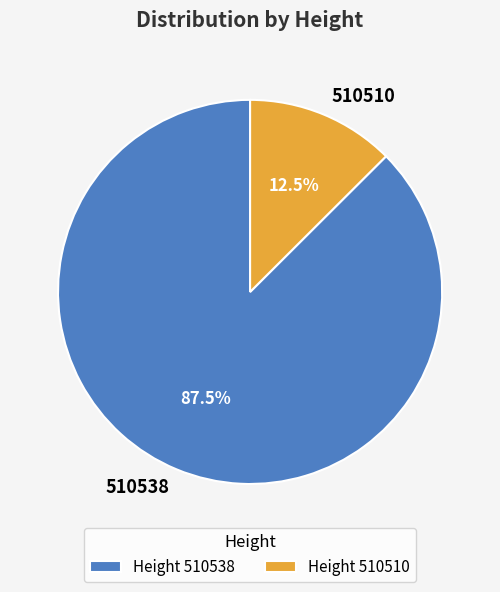

Count the number of slices in the pie.

2